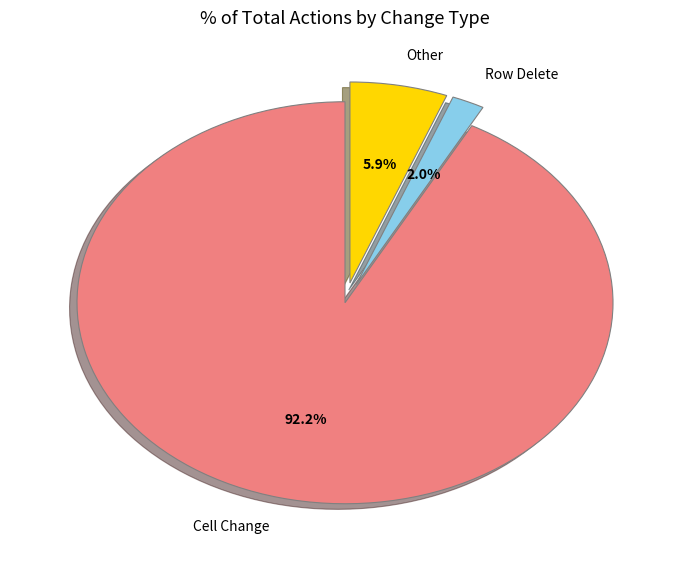

What percentage is the Row Delete slice, to the nearest percent?

2%